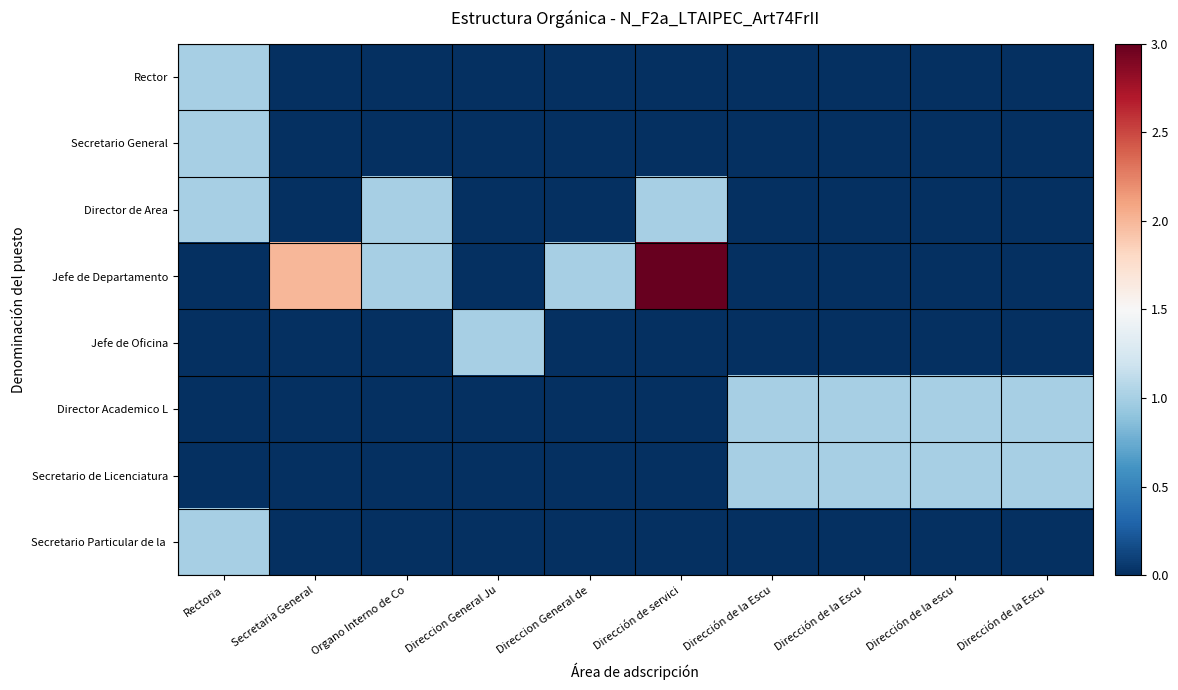

Which series changed the most between Direccion General de and Dirección de servici?

Jefe de Departamento